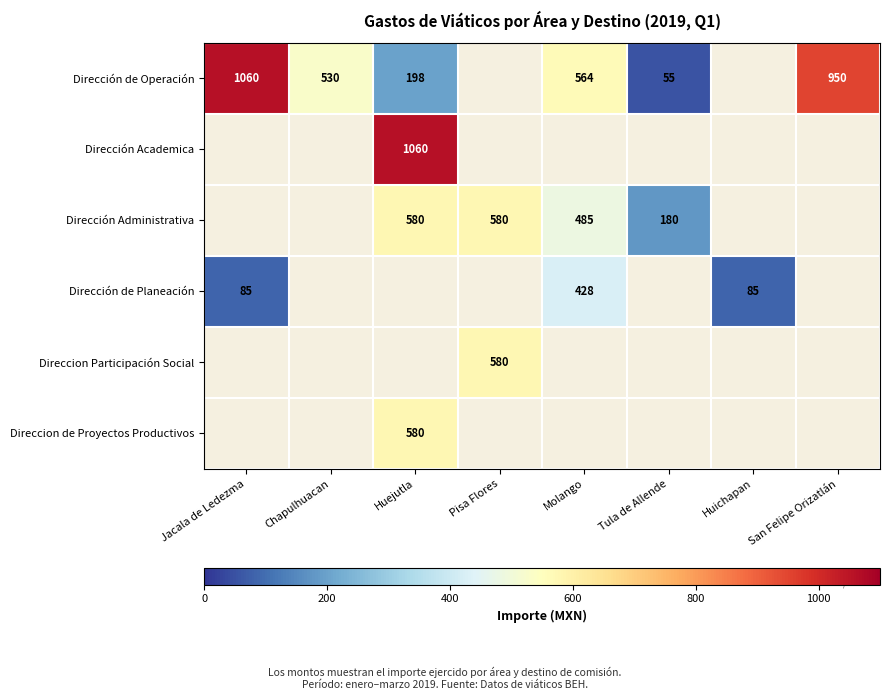

The Dirección Administrativa series shows 120.7 at Tula de Allende. True or false?

False